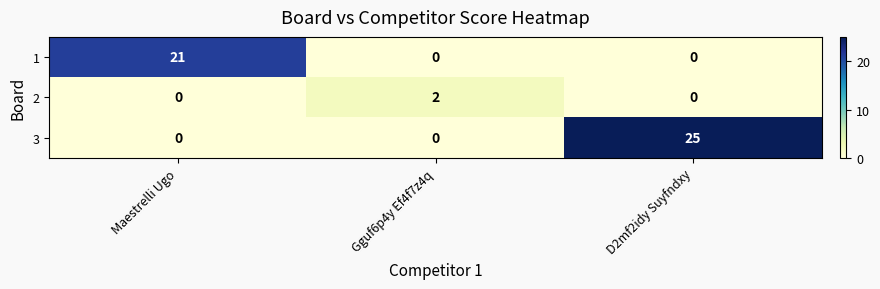

True or false: 1 has a value of 21 at Maestrelli Ugo.

True